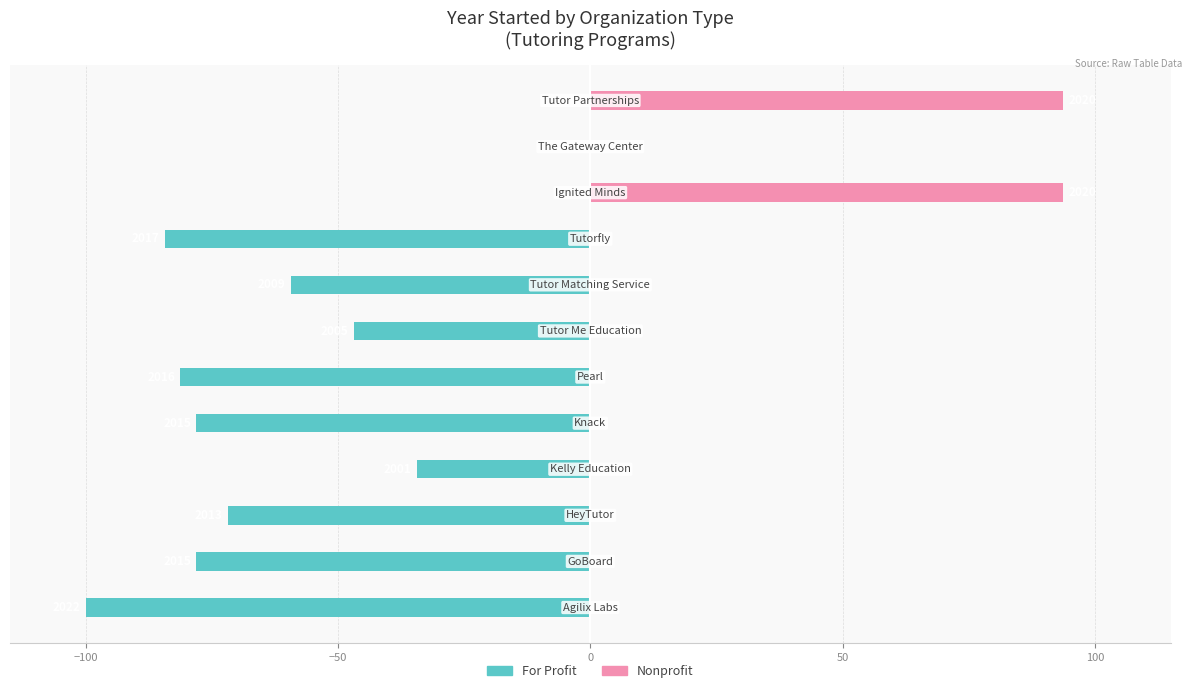

Does the chart contain stacked bars?

No